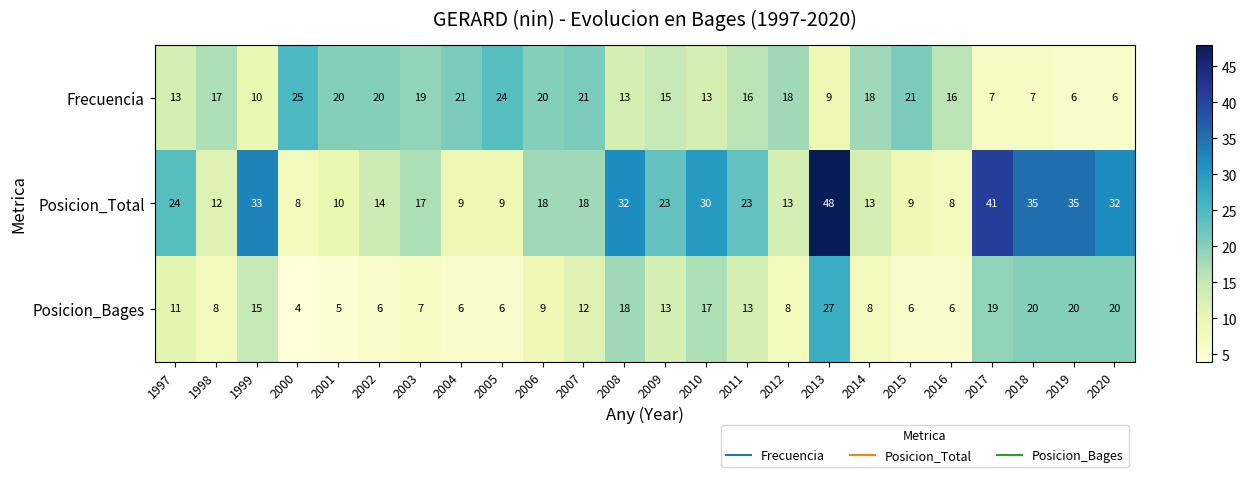

How many values in the Posicion_Bages series are below 11?

12